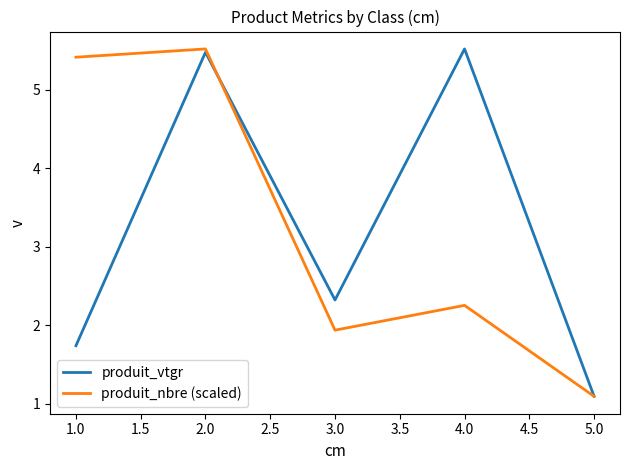

The value of produit_nbre (scaled) at 1.0 is 1.2. True or false?

False